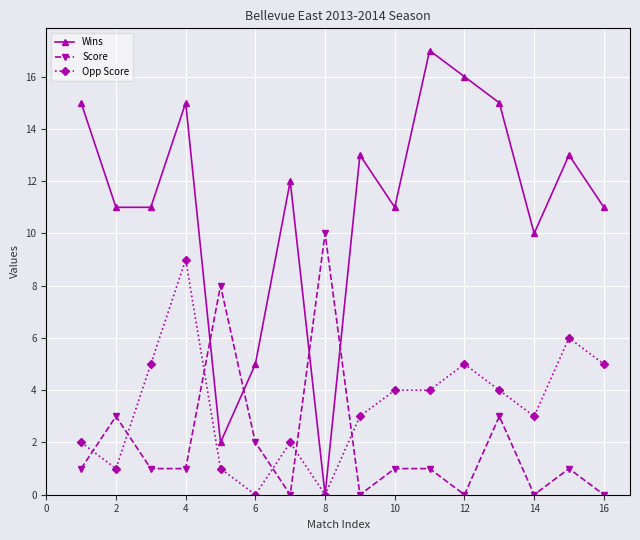

Which series has the largest total across all categories?

Wins